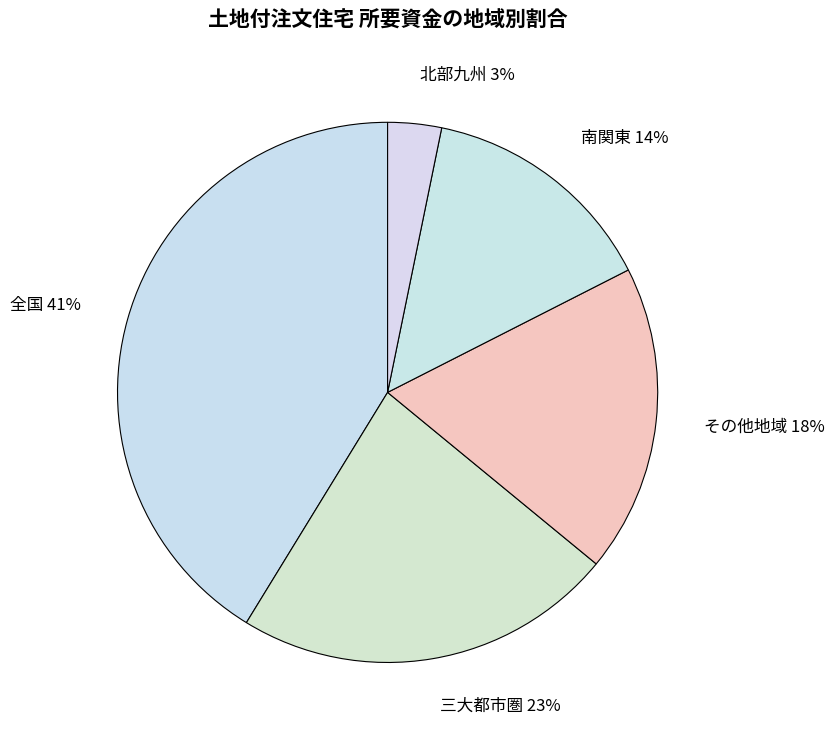

To the nearest percent, what is the difference between the largest and smallest slice percentages?

38%